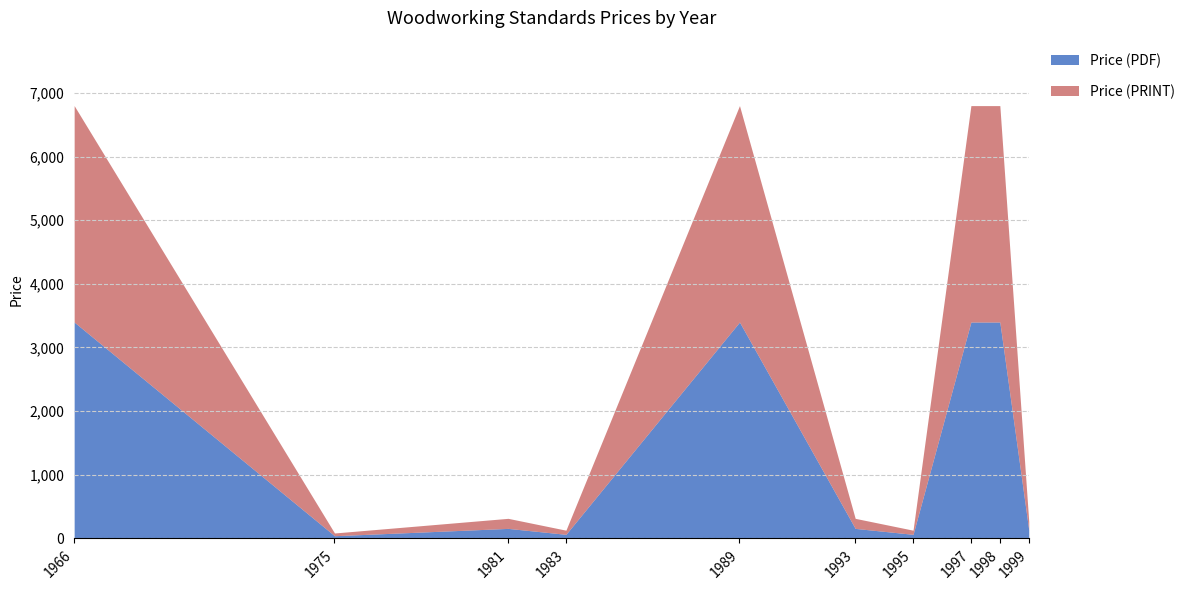

True or false: Price (PRINT) and Price (PDF) intersect in this chart.

False